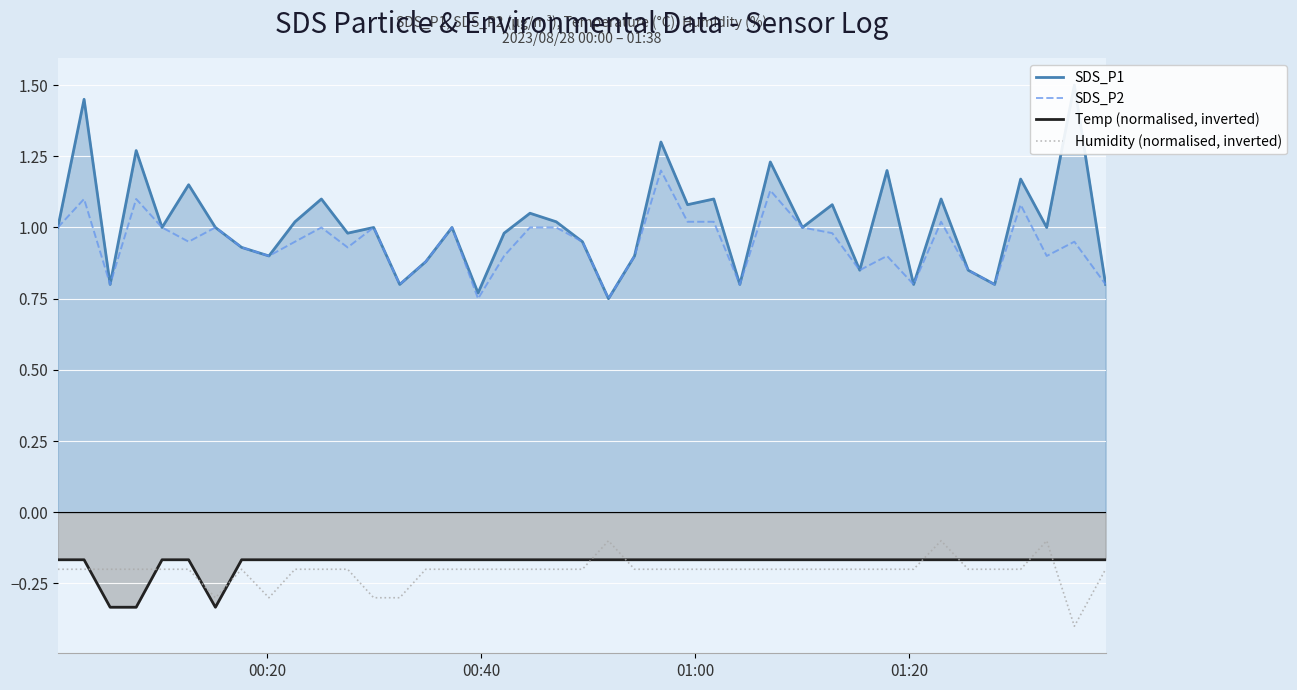

True or false: Temp (normalised, inverted) and SDS_P2 cross at least once.

False